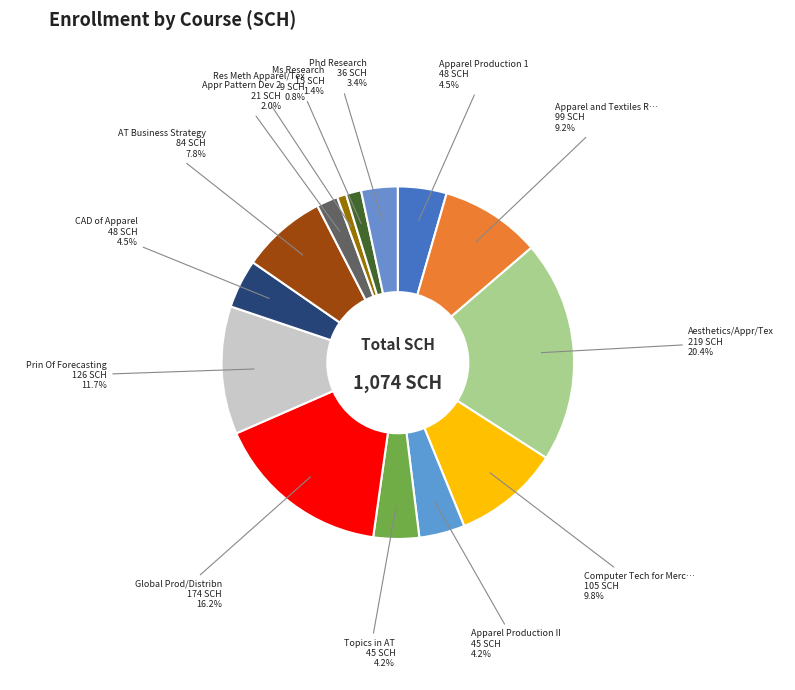

How many segments does this pie chart have?

14